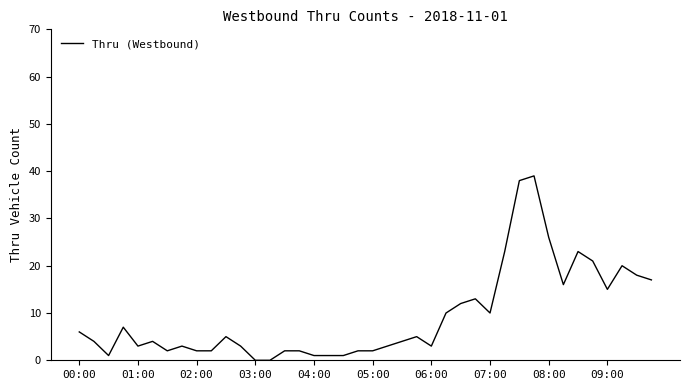

What is the maximum value shown in the chart?

39